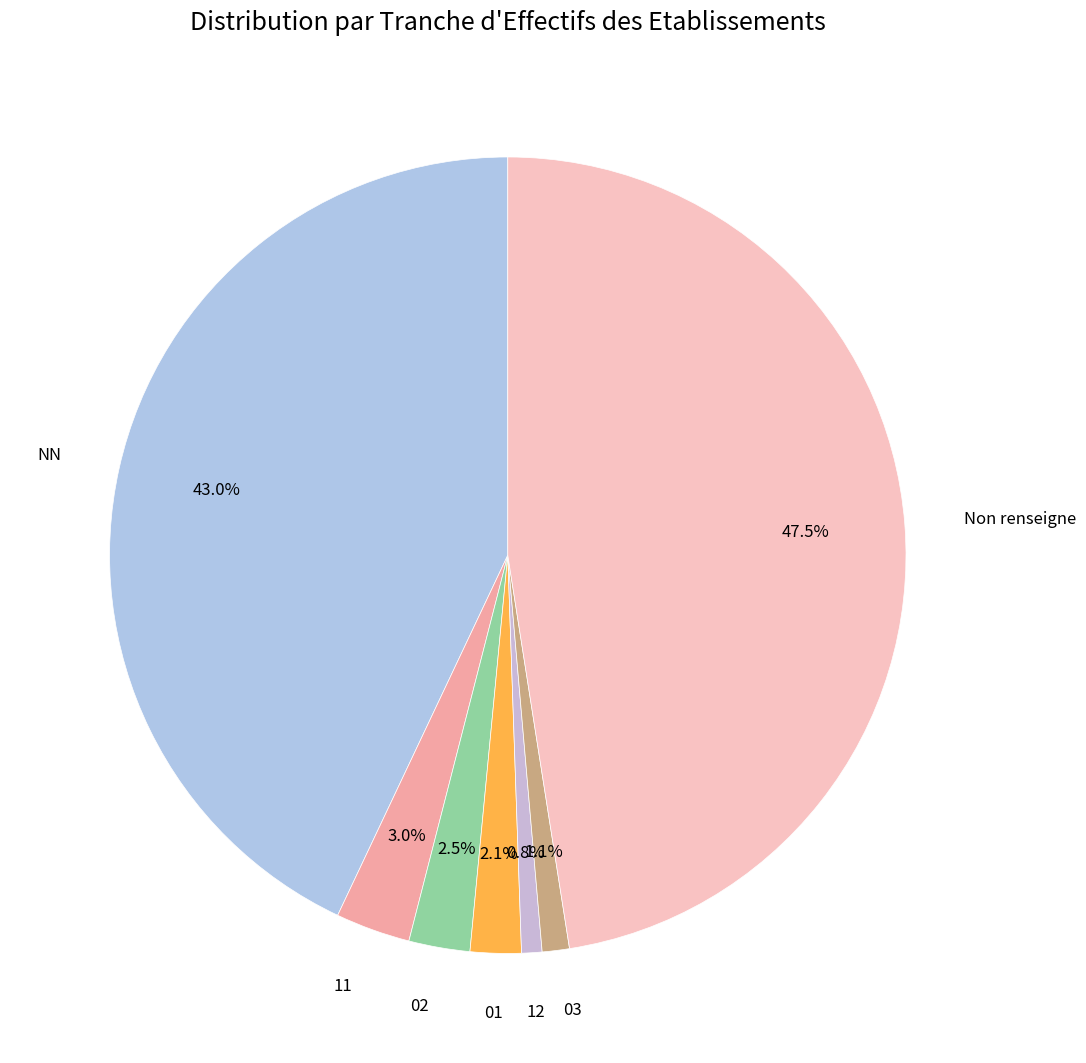

Which category has the biggest portion of the pie?

Non renseigne